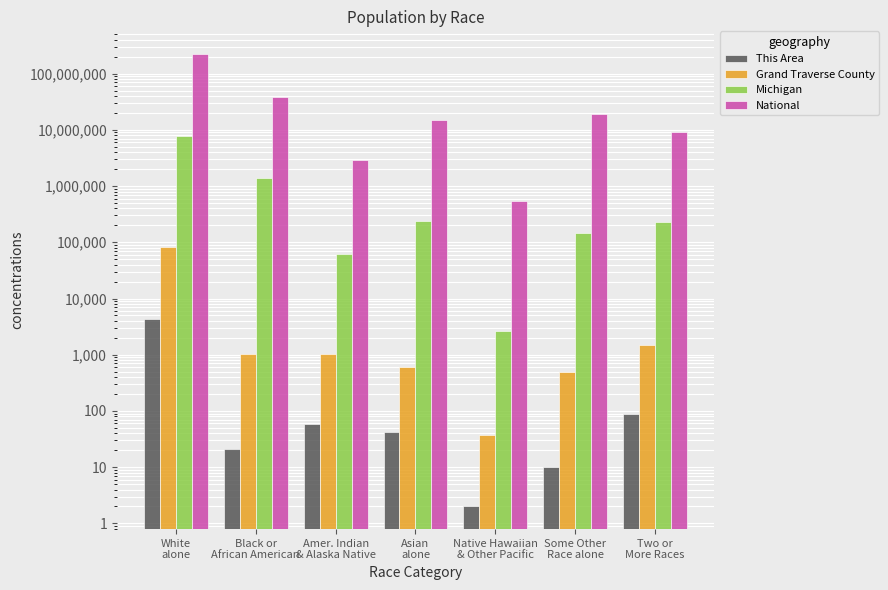

How many distinct data groups are displayed?

4